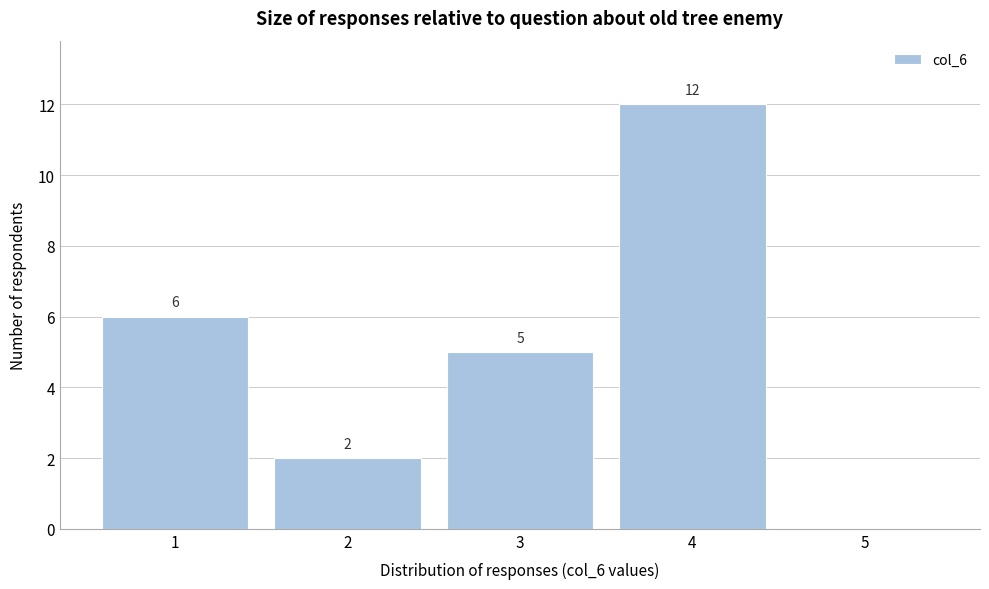

Which range on the x-axis has the tallest bar?

3.5 to 4.5